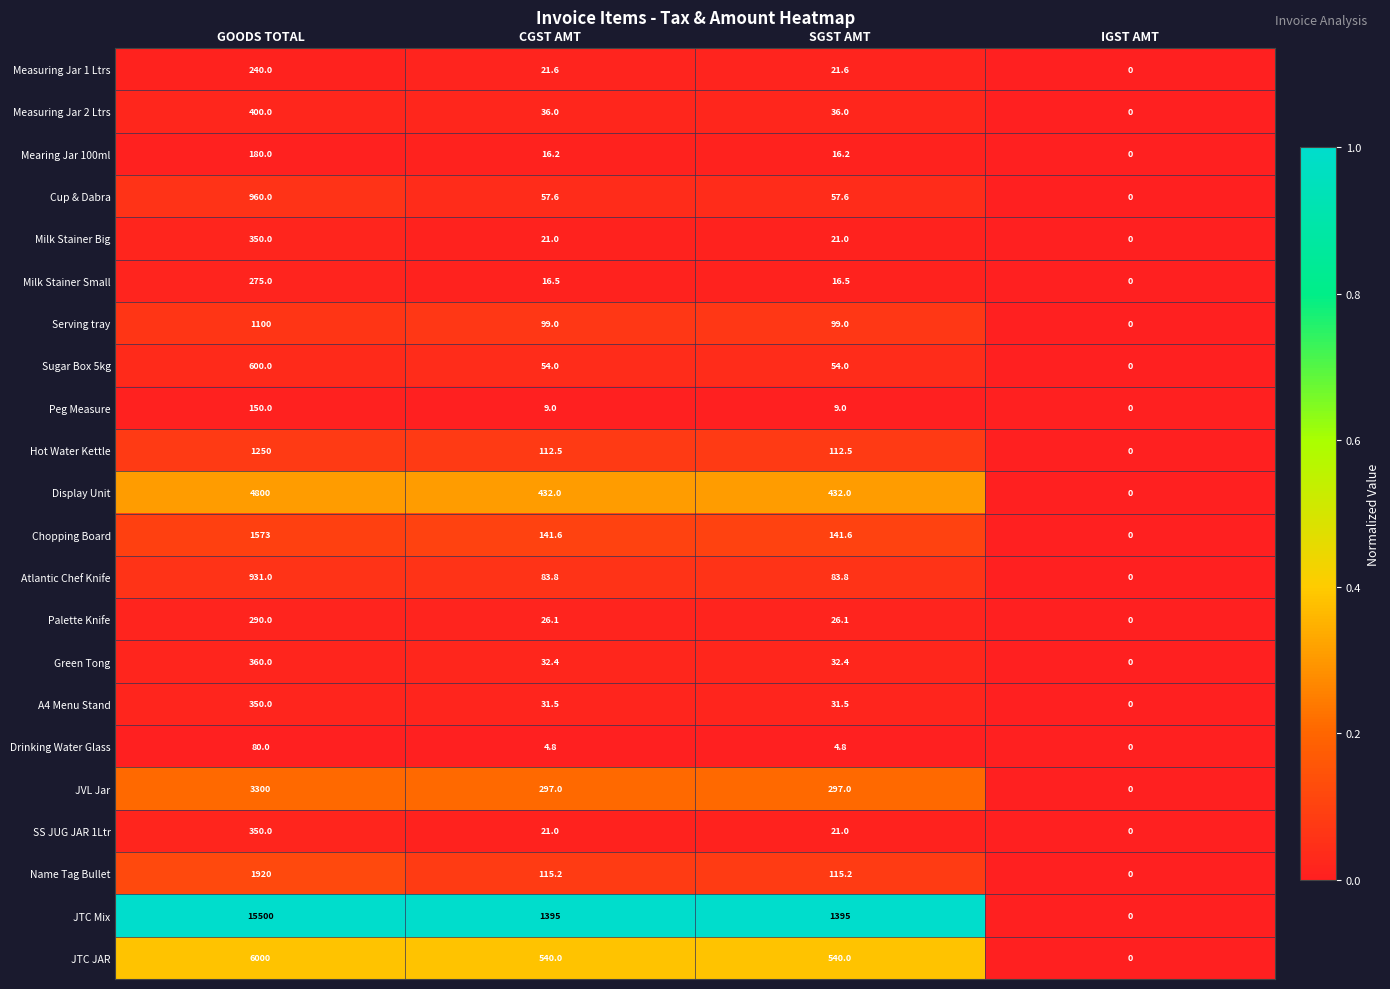

At how many categories does at least one series exceed 936?

3